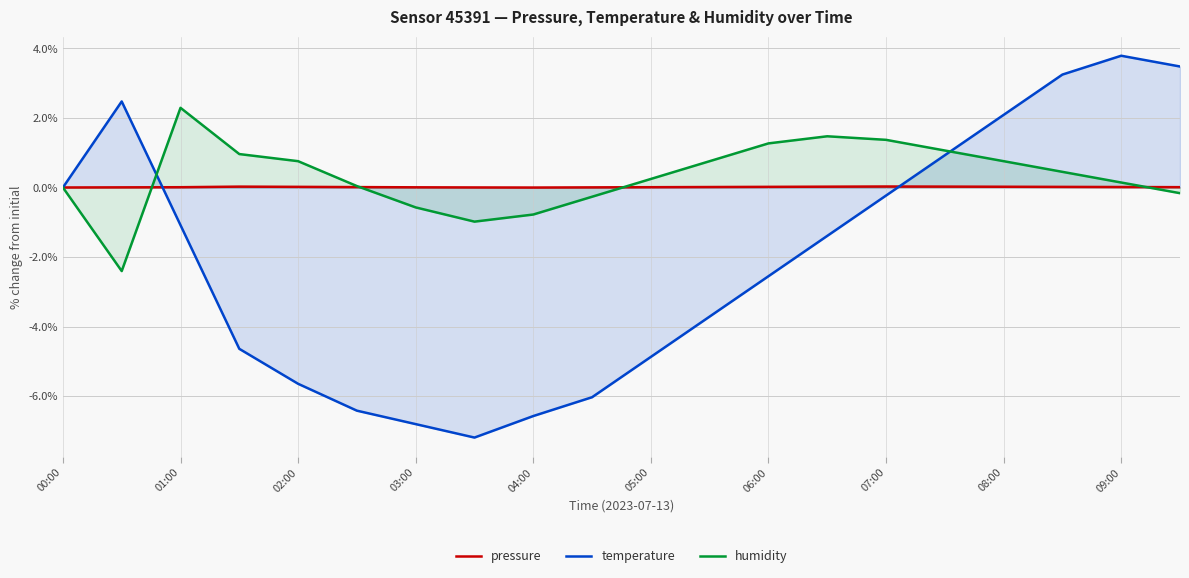

In temperature, how many points are higher than both neighbors (excluding endpoints)?

2